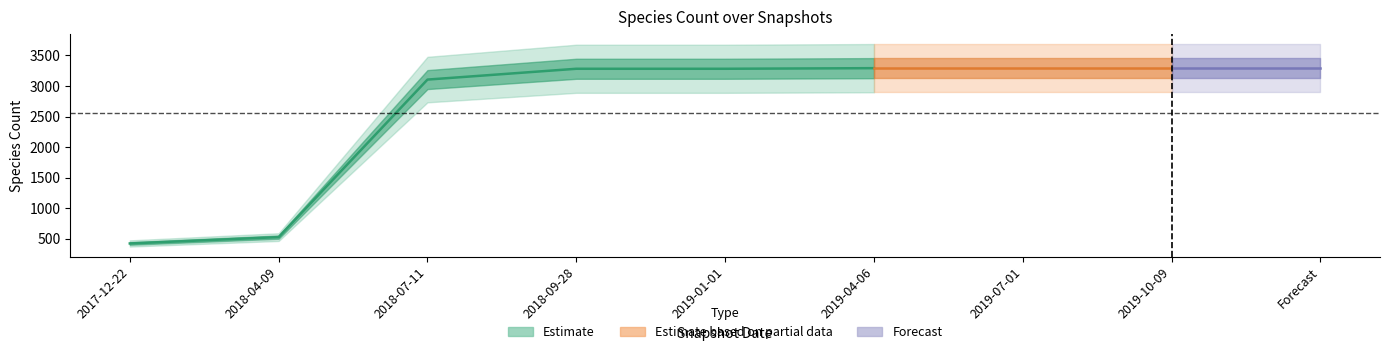

Which label corresponds to the largest value in the chart?

2019-04-06